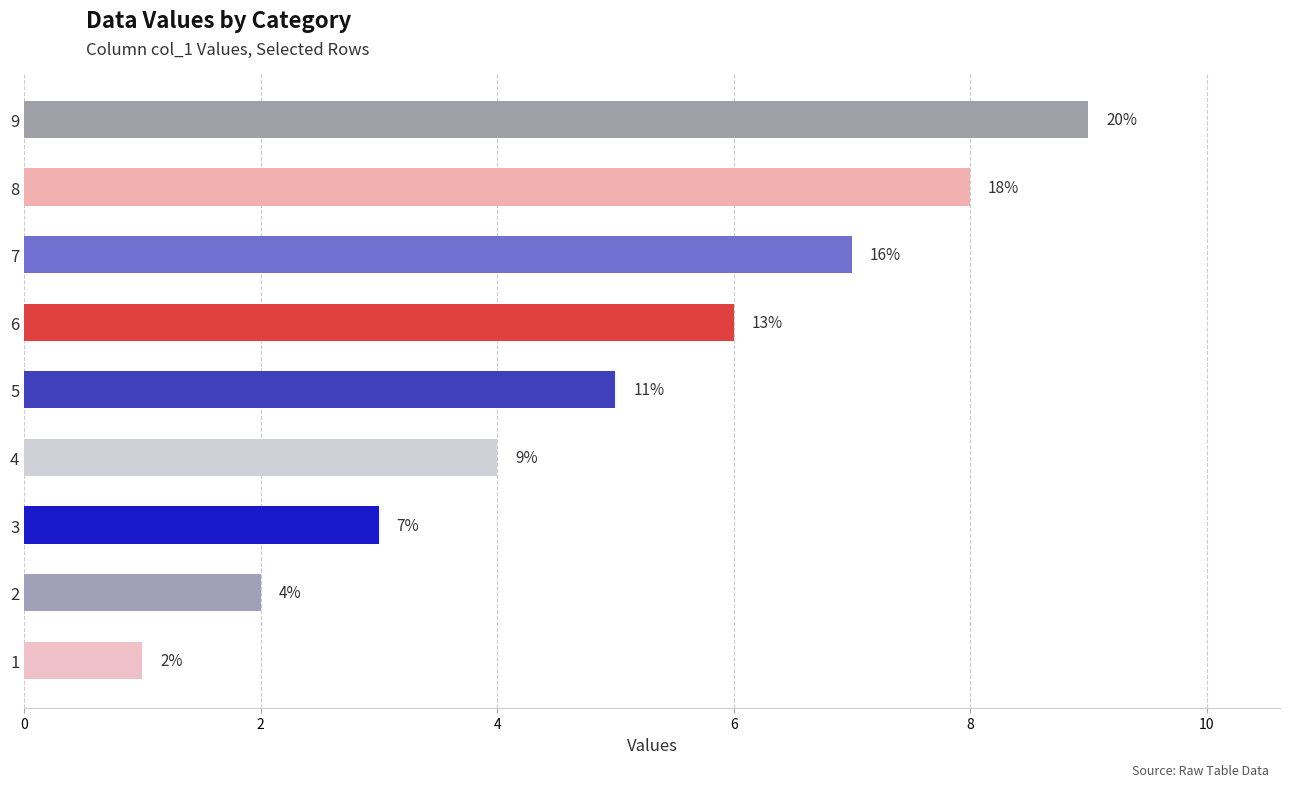

Are the bars horizontal?

Yes